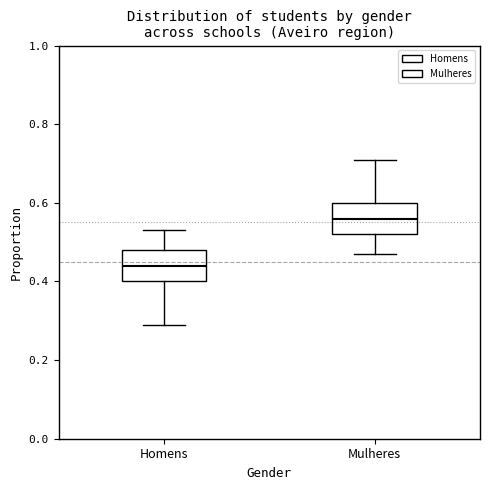

Where does the lower whisker of the box for Mulheres end on the y-axis? The values are not printed on the chart, so give them approximately, as read against the axis.

0.48